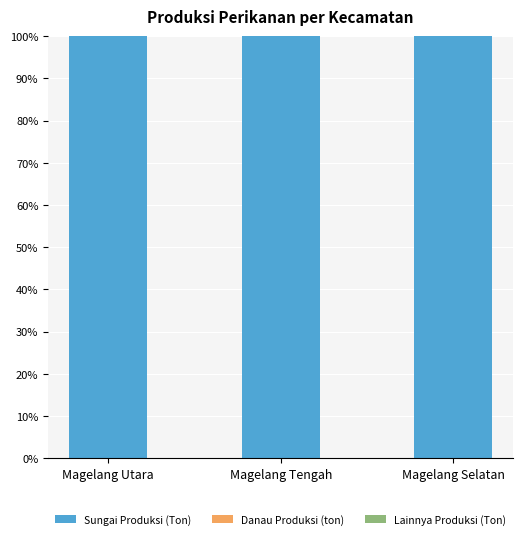

Count the number of data series in this chart.

3